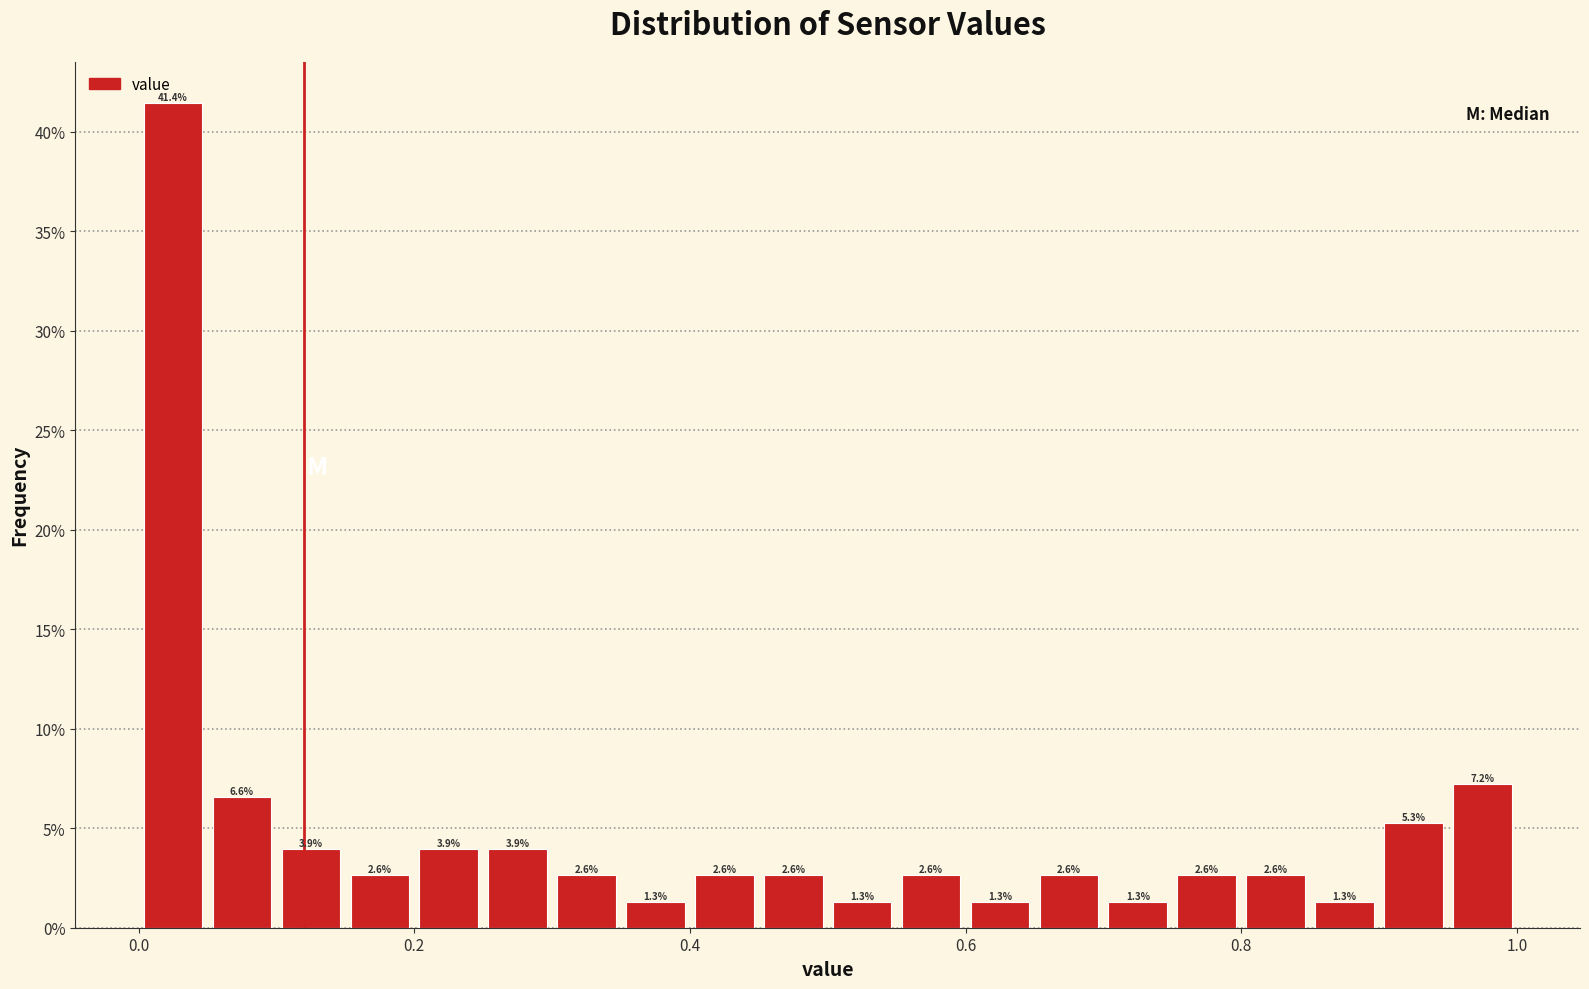

Around what value on the x-axis is the tallest bar? Give the approximate position of its centre, as read against the axis.

0.02